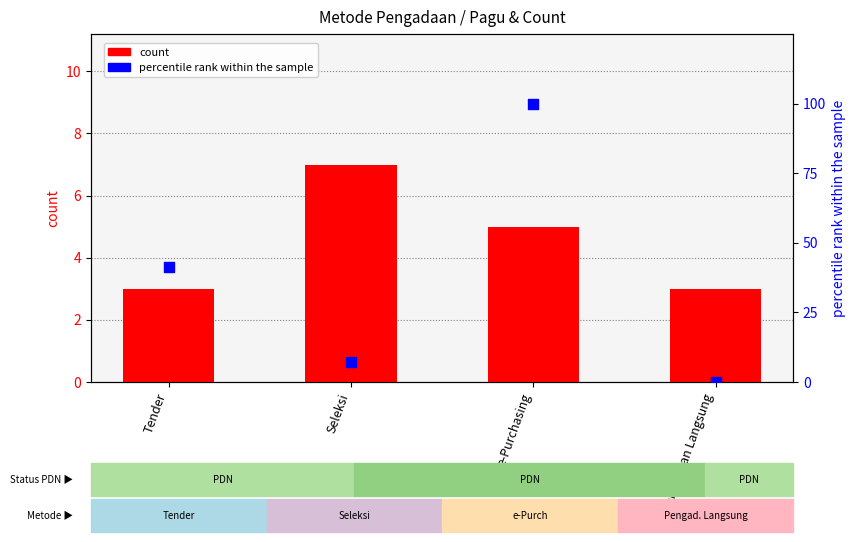

Which series has the widest spread of Y values?

percentile rank within the sample (pagu)